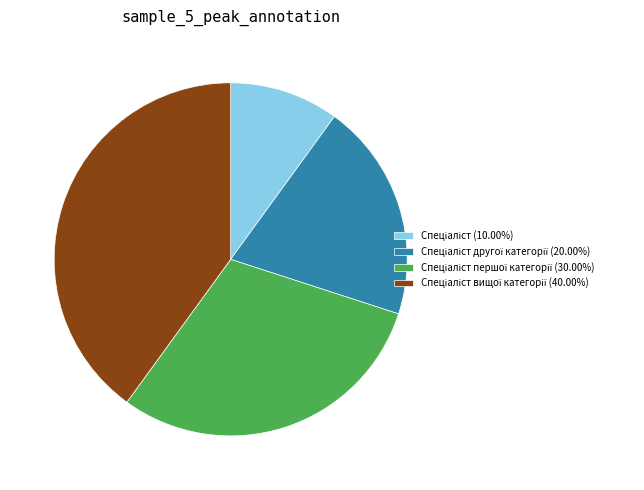

Is there any slice that represents more than half of the pie?

No